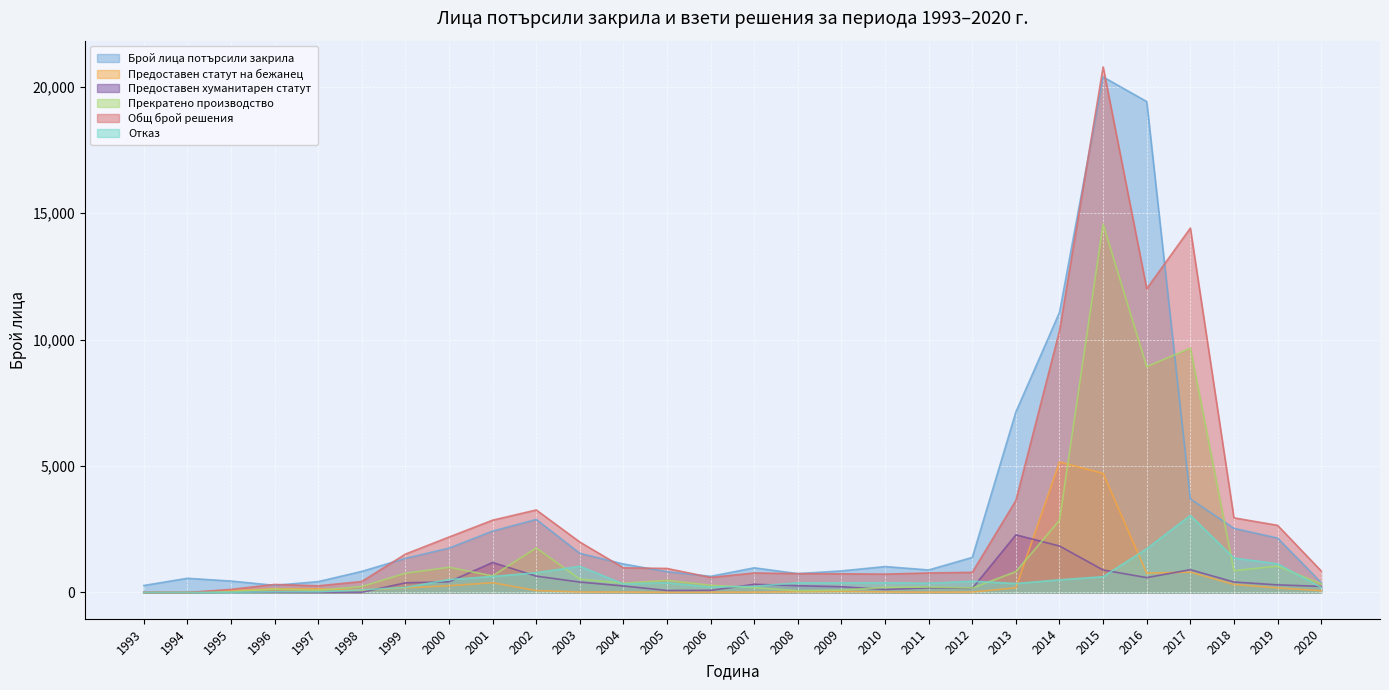

What is the sum of the Отказ values at 2006 and 2010?

601